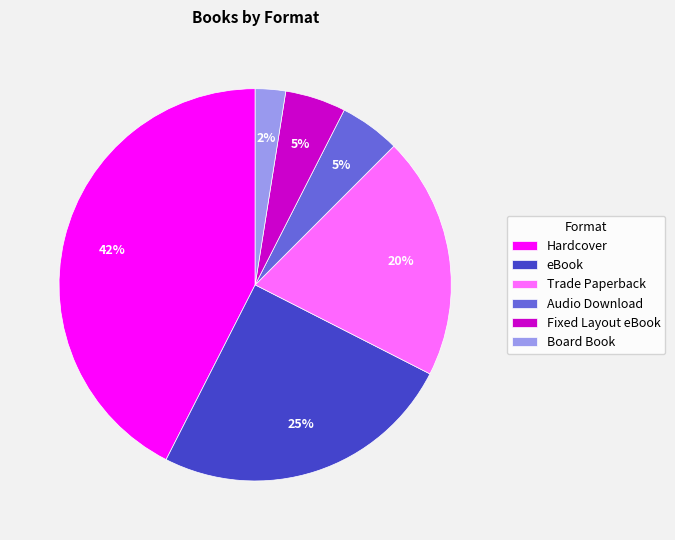

To the nearest percent, what portion does Board Book represent?

3%